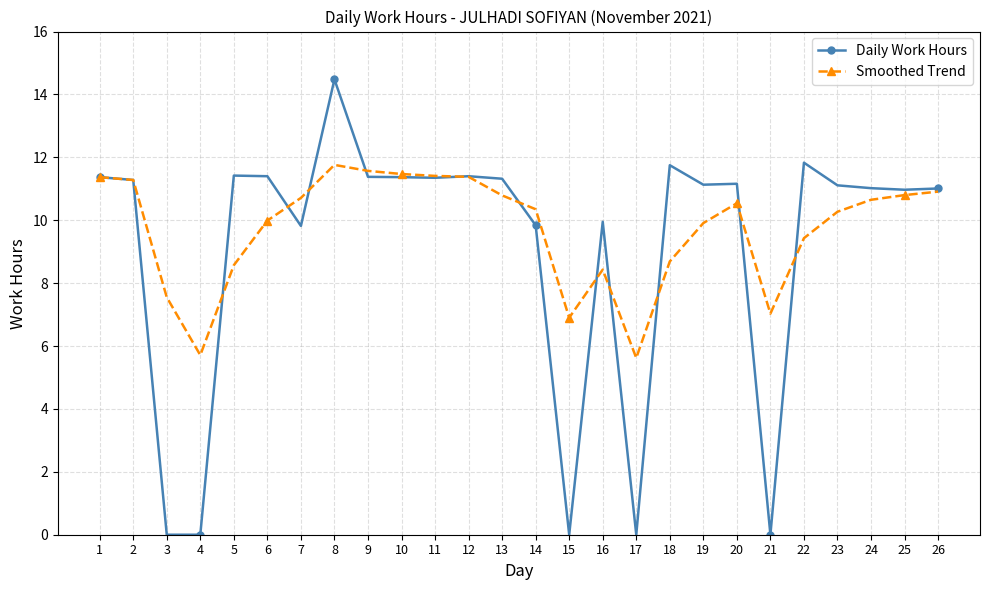

Which category has the highest value across all series?

8